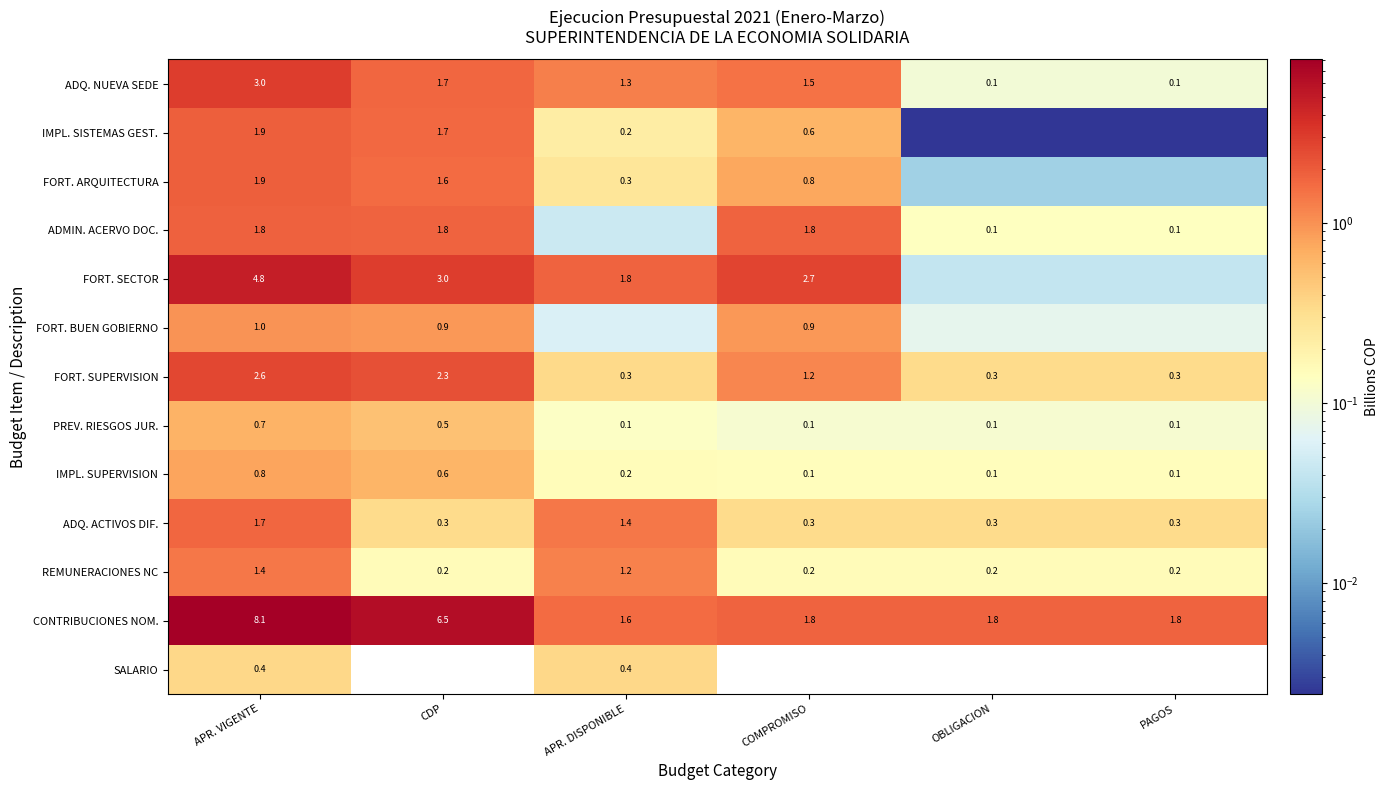

How many series are shown in this chart?

13